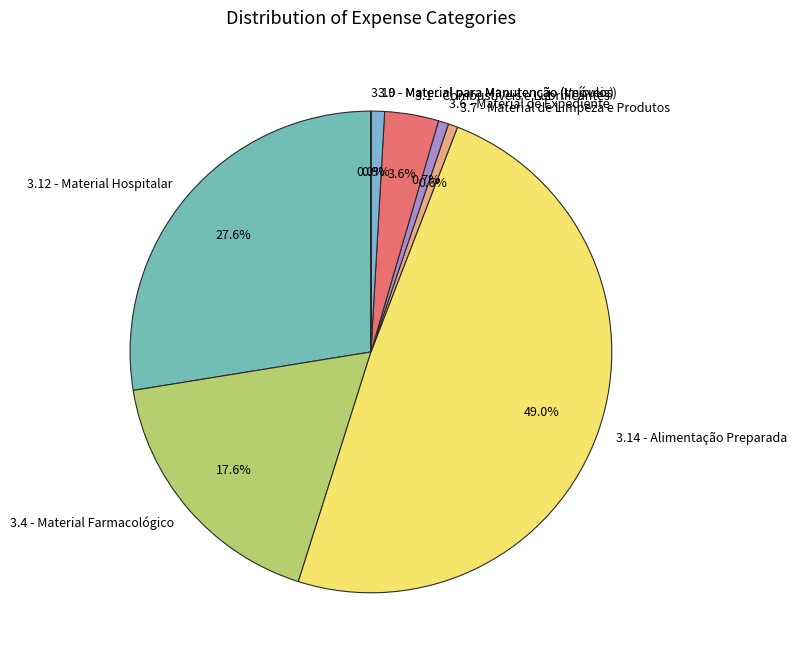

Do 3.6 - Material de Expediente and 3.7 - Material de Limpeza e Produtos together represent more than half of the pie?

No